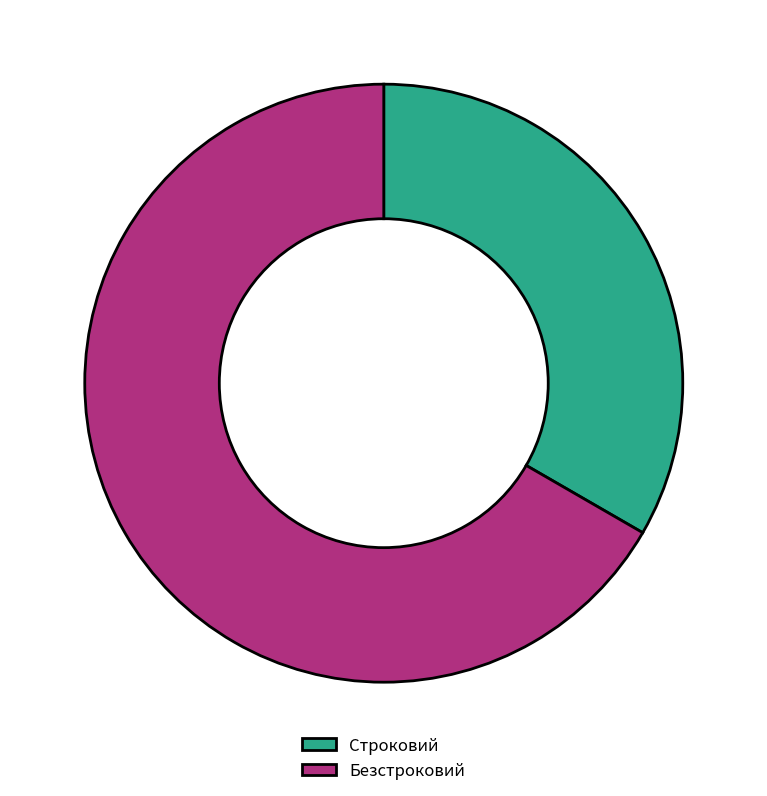

The Строковий slice represents 33% of the pie. True or false?

True